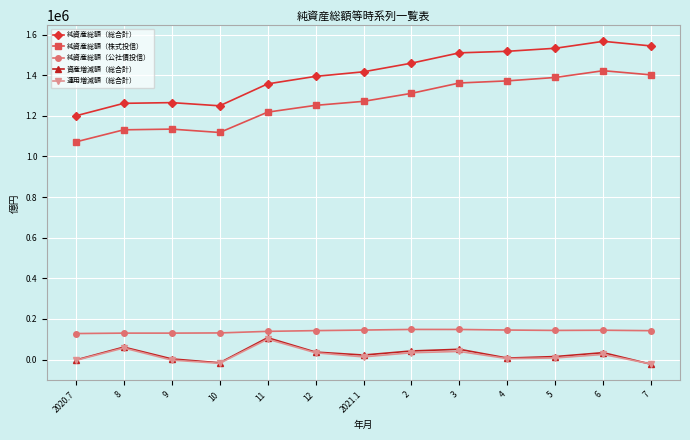

Which category has the lowest value in the 純資産総額（株式投信） series?

2020.7